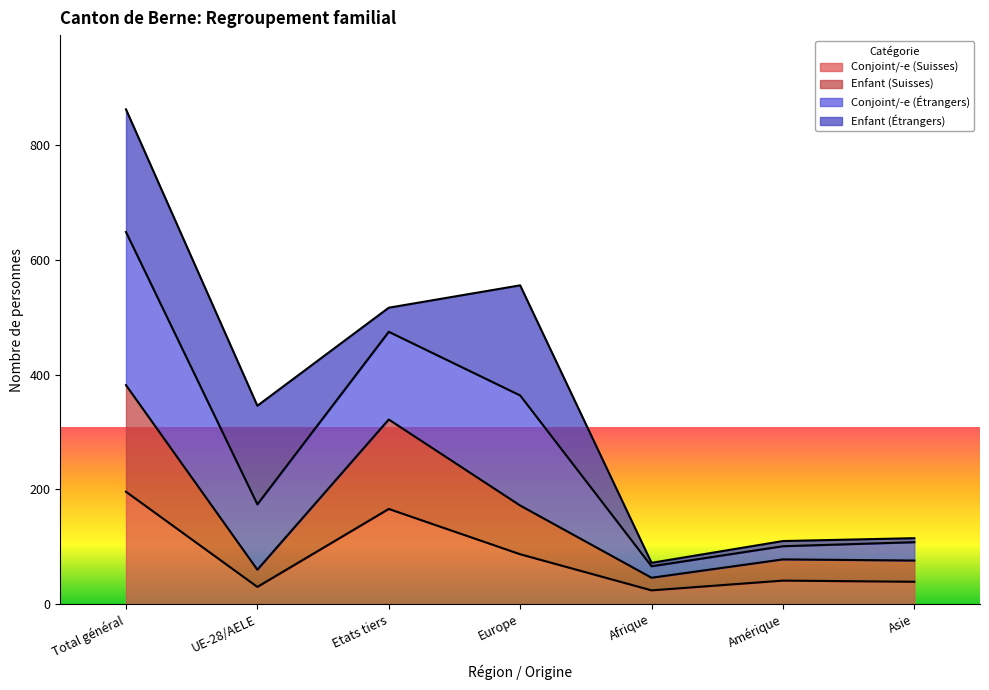

At which category does Conjoint/-e (Étrangers) reach its first local valley?

UE-28/AELE